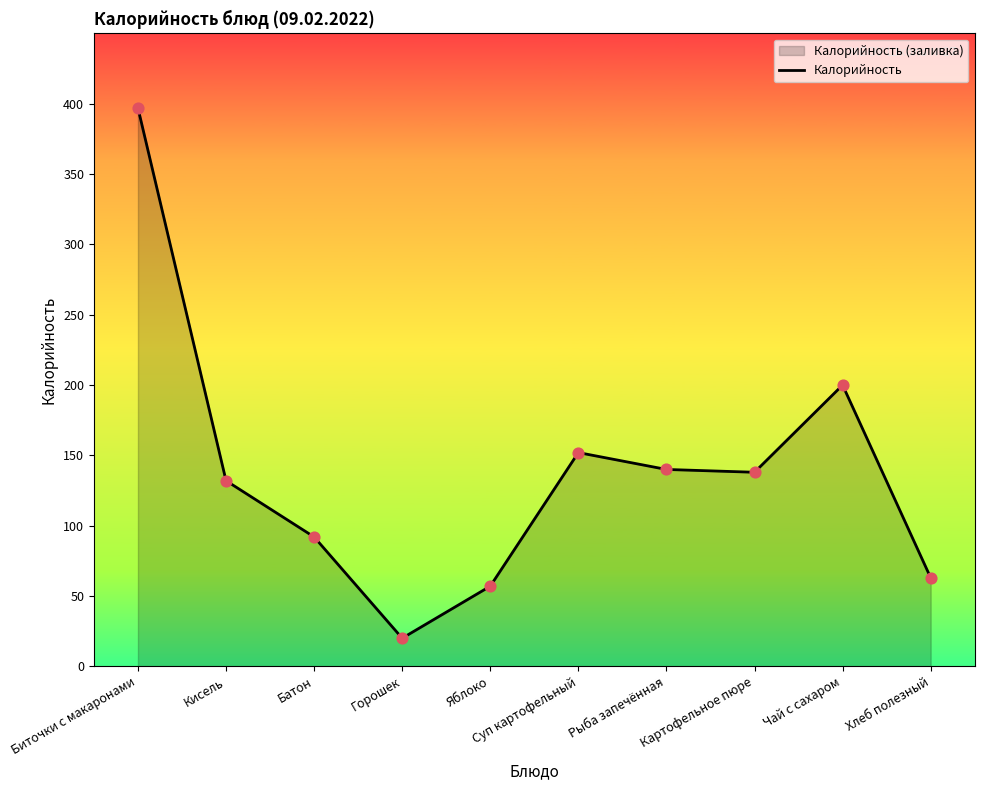

What is the change in value from Биточки с макаронами to Батон?

-305